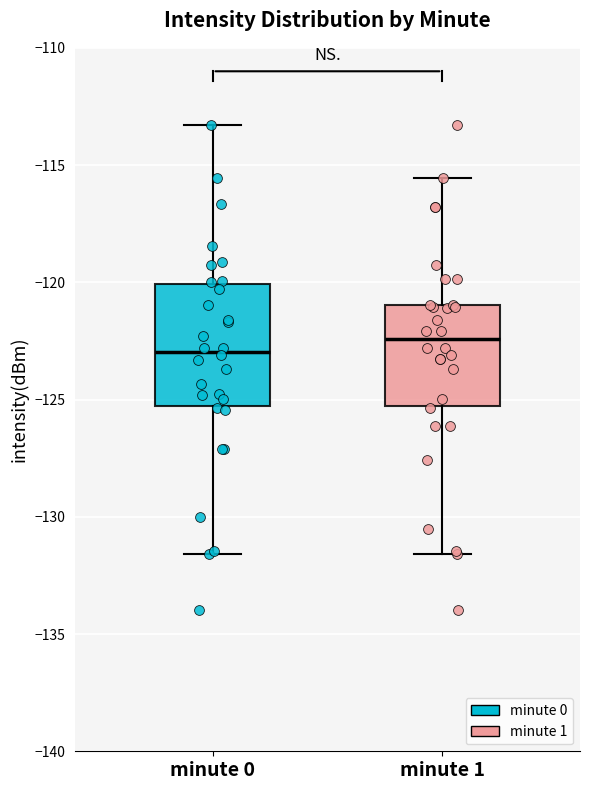

Which box is the tallest, from its lower edge to its upper edge?

minute 0